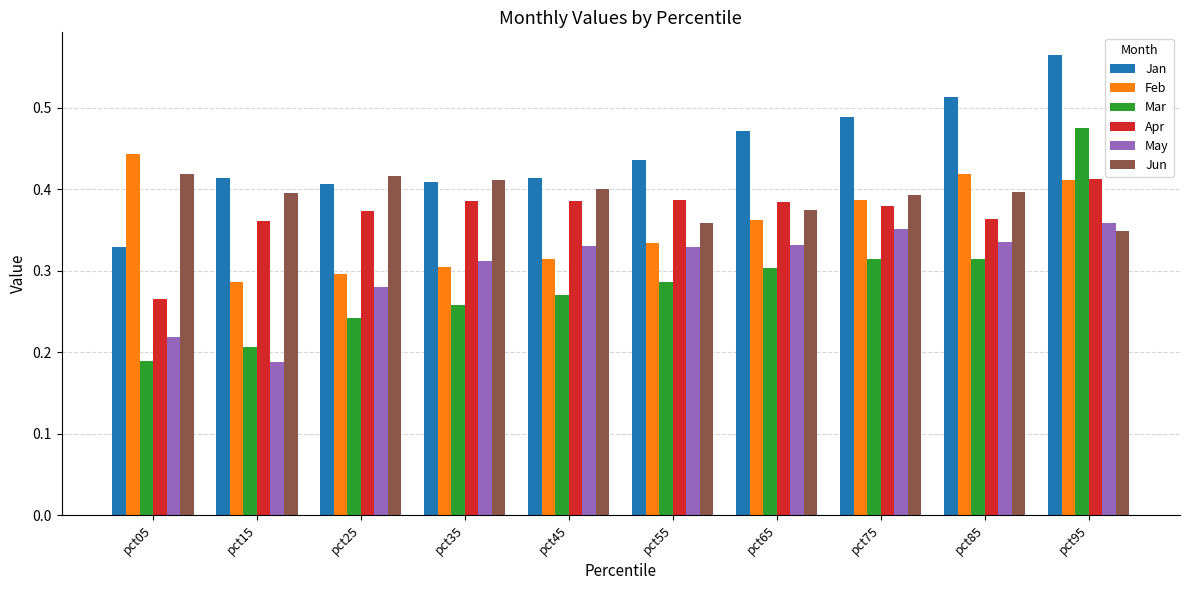

How many categories are shown in the chart?

10